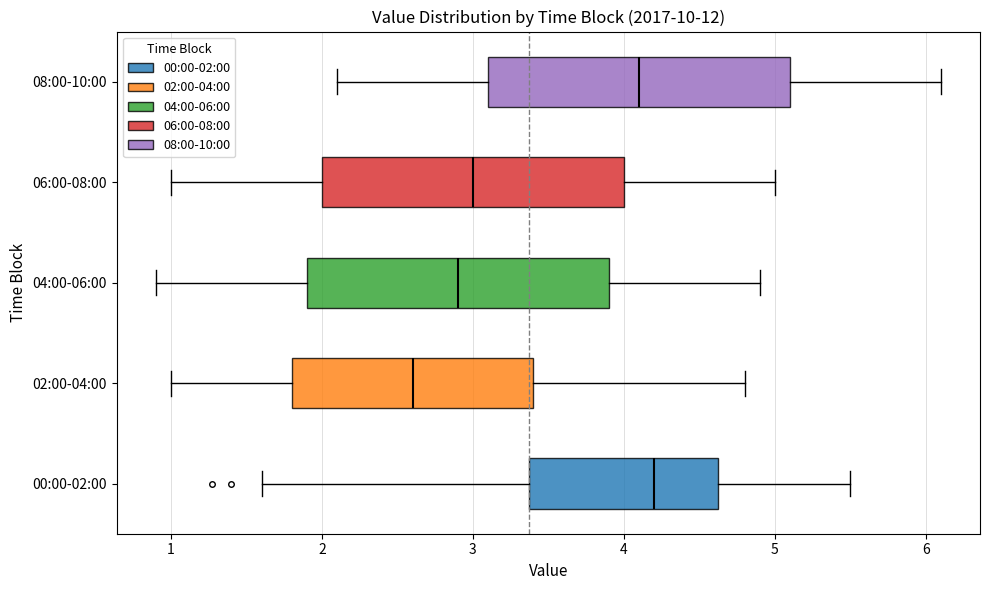

Reading bottom to top, read every box against the x-axis: the position of its median line, the range the box covers, and the ends of its whiskers. The values are not printed on the chart, so give them approximately, as read against the axis.

00:00-02:00: median 4.2, box 3.4 to 4.6, whiskers 1.6 to 5.5
02:00-04:00: median 2.6, box 1.8 to 3.4, whiskers 1.0 to 4.8
04:00-06:00: median 2.9, box 1.9 to 3.9, whiskers 0.9 to 4.9
06:00-08:00: median 3.0, box 2.0 to 4.0, whiskers 1.0 to 5.0
08:00-10:00: median 4.1, box 3.1 to 5.1, whiskers 2.1 to 6.1